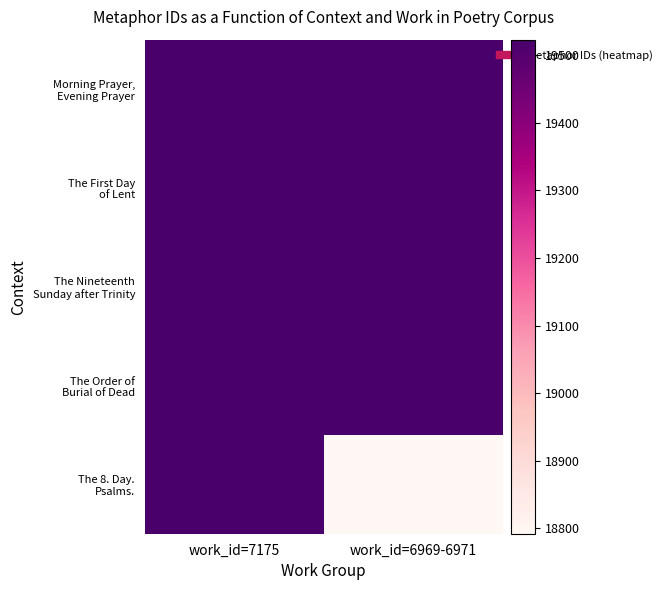

Which series has the widest spread of values?

The 8. Day. Psalms.